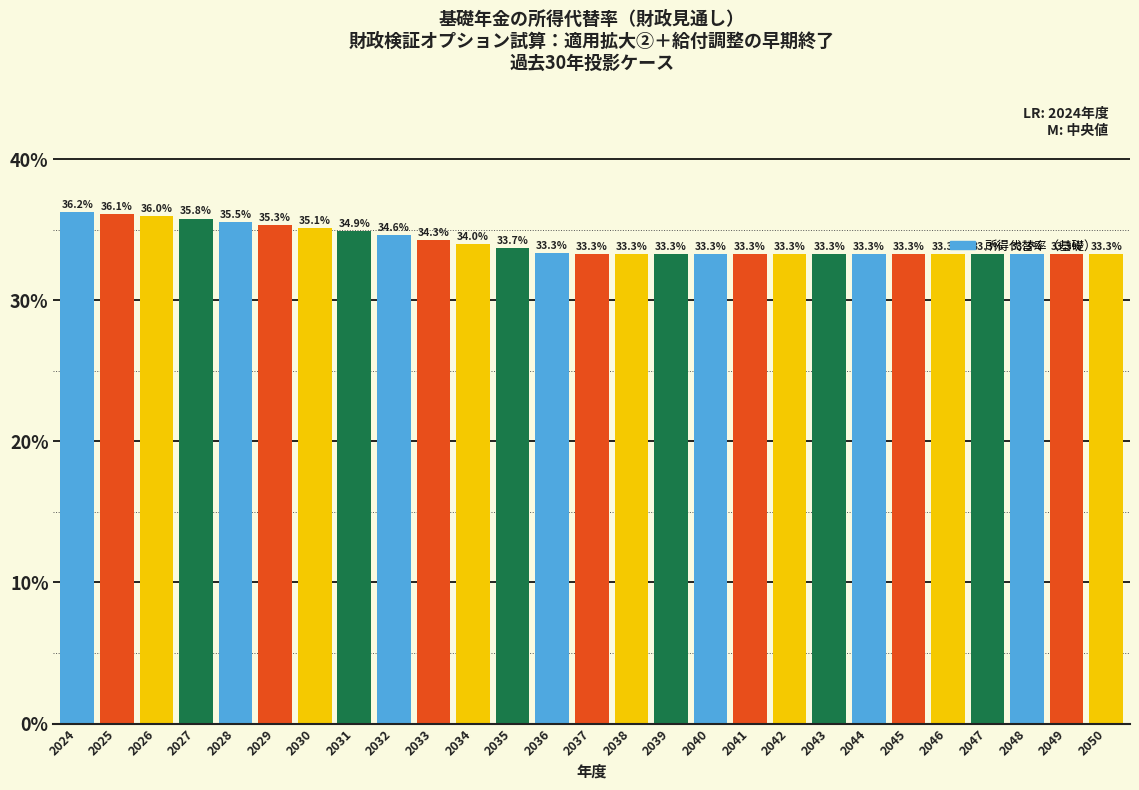

What is the difference between the second highest and minimum values?

2.8